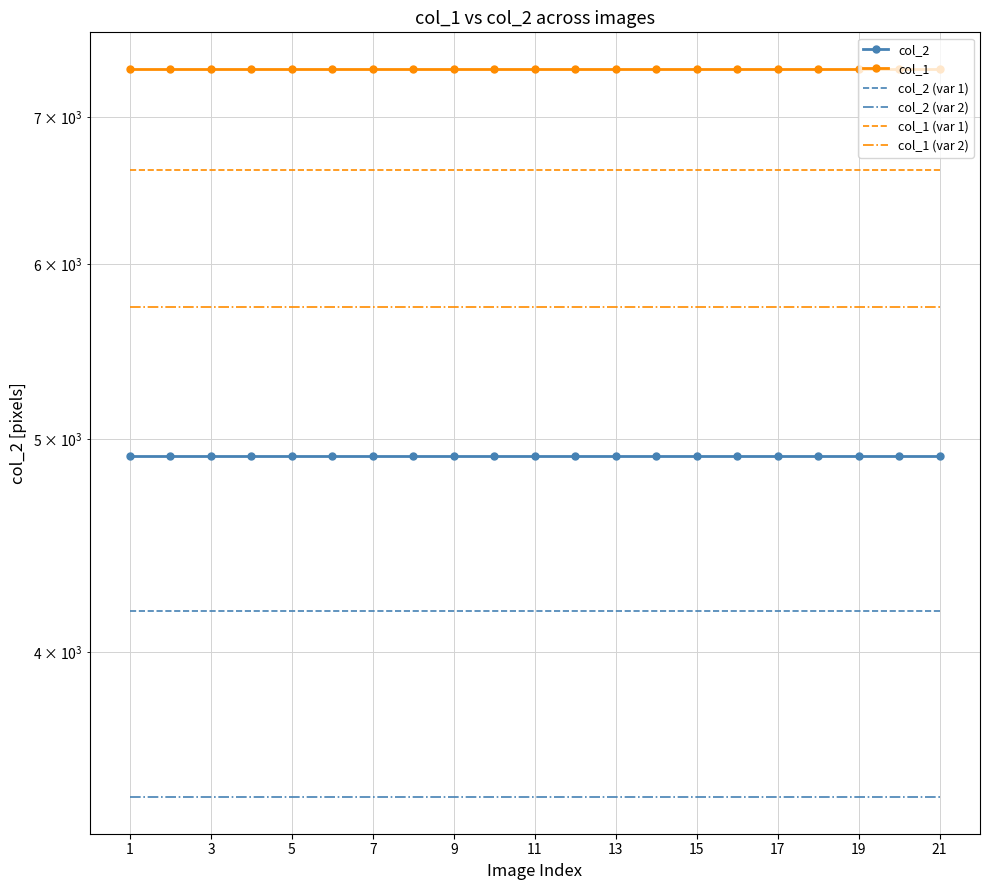

At how many categories does at least one series exceed 4431?

21